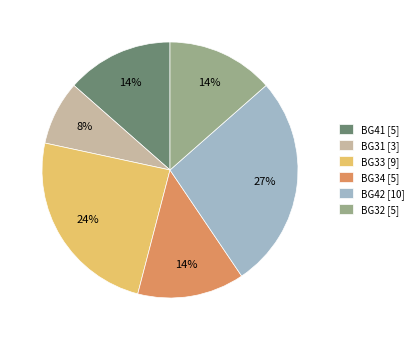

The BG32 [5] slice represents 14% of the pie. True or false?

True